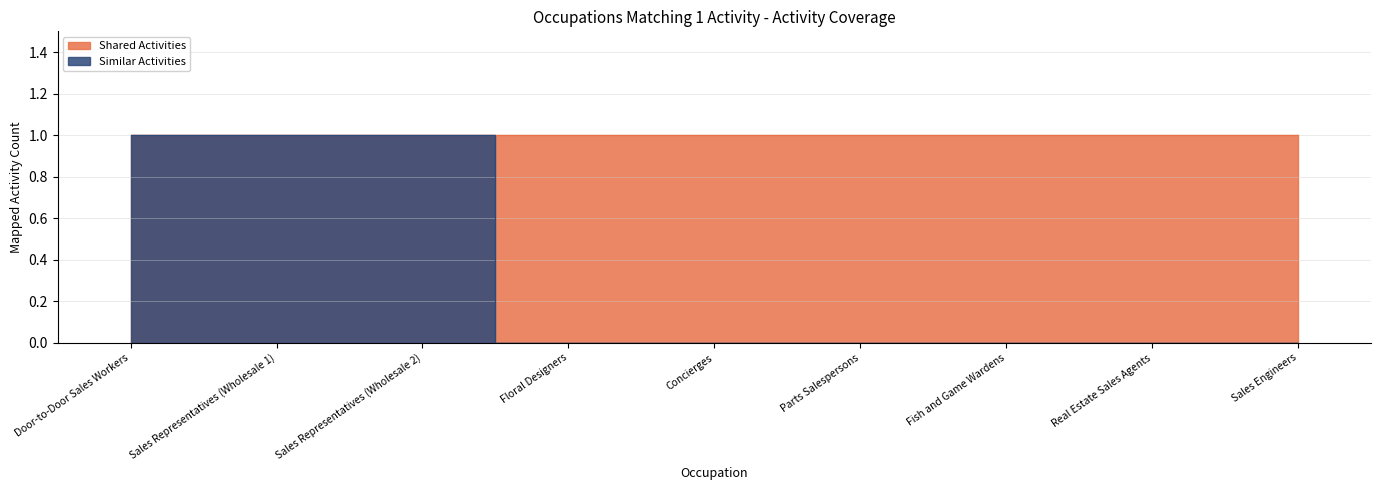

Is it true that the value at Floral Designers is 0?

True